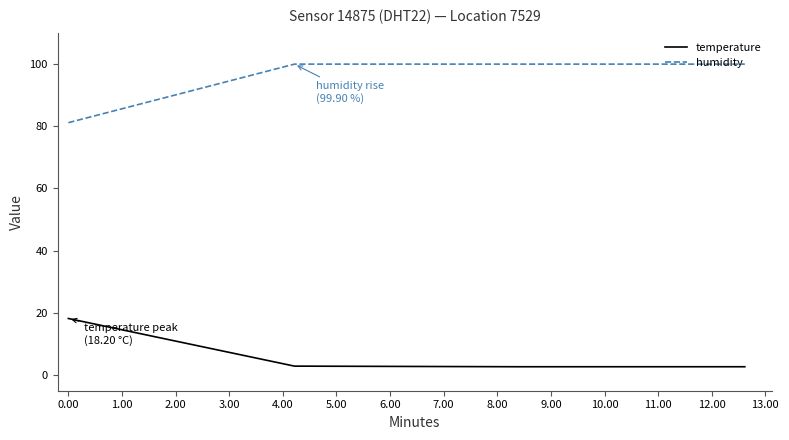

What is the smallest value displayed?

2.7